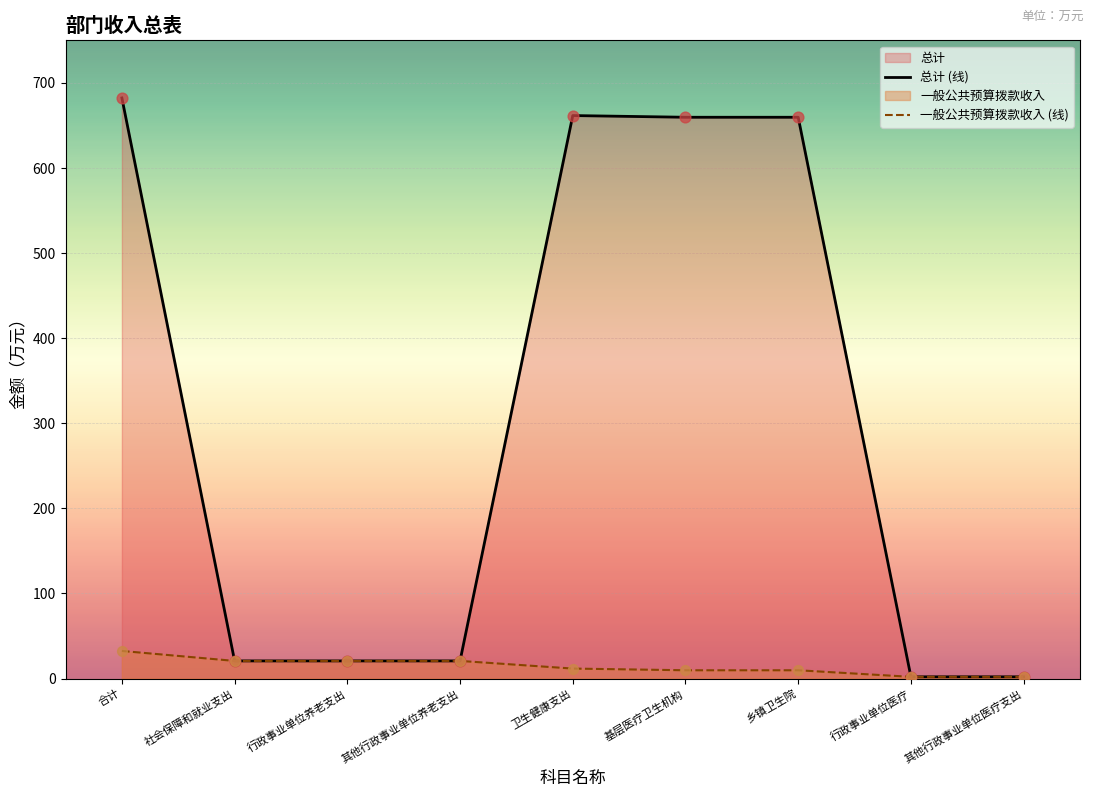

At how many categories does at least one series exceed 408?

4